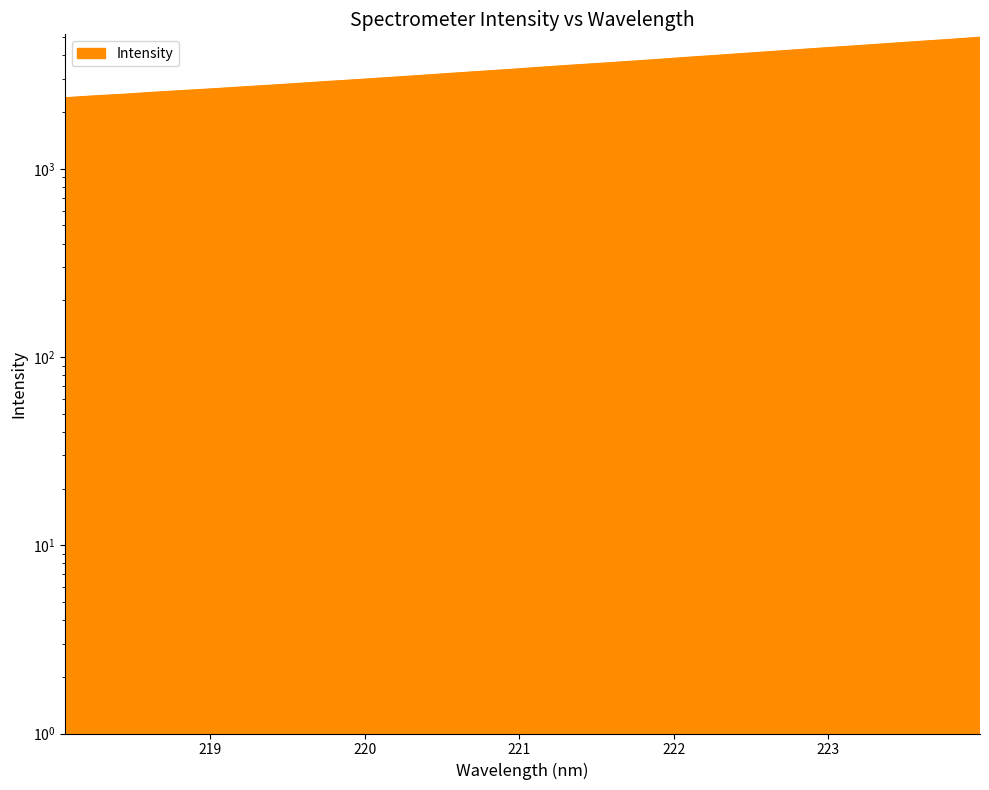

True or false: the data shows 4857.3 at 220.7354.

False